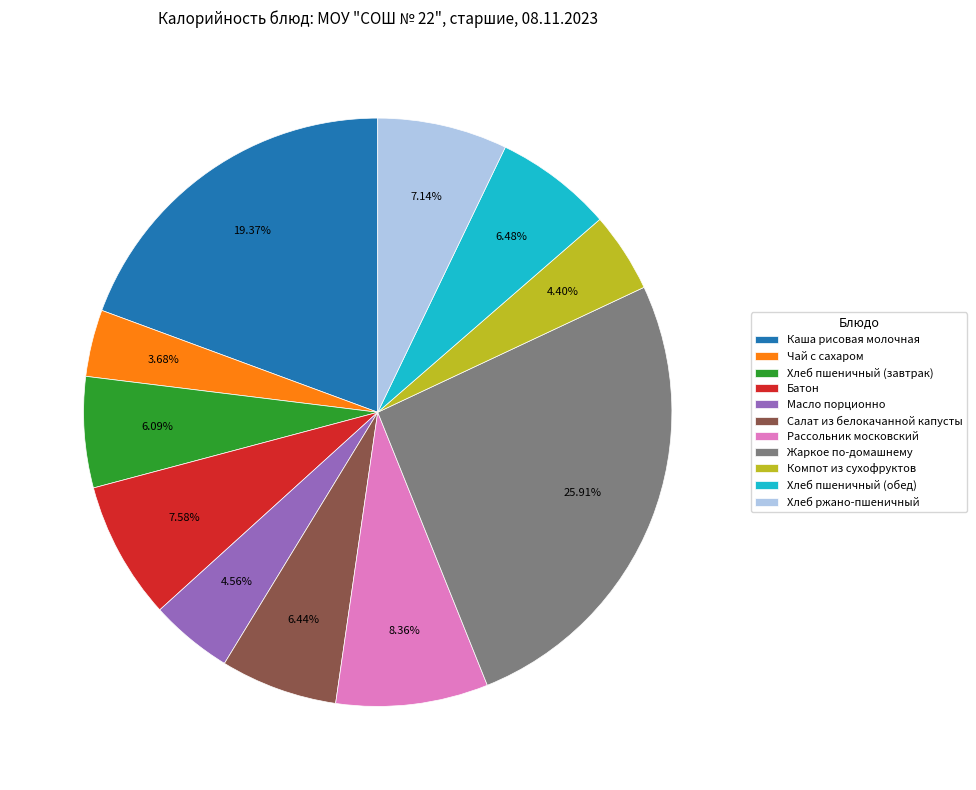

To the nearest percent, what percentage of the pie is Компот из сухофруктов?

4%